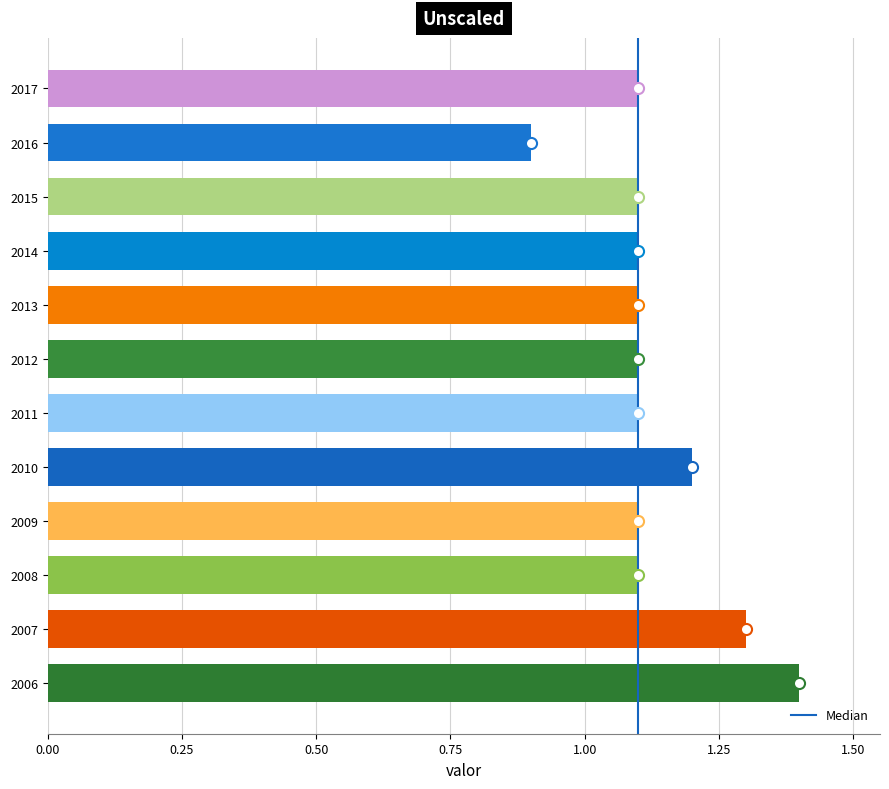

What is the ratio of the value at 2013 to the value at 2007?

0.8